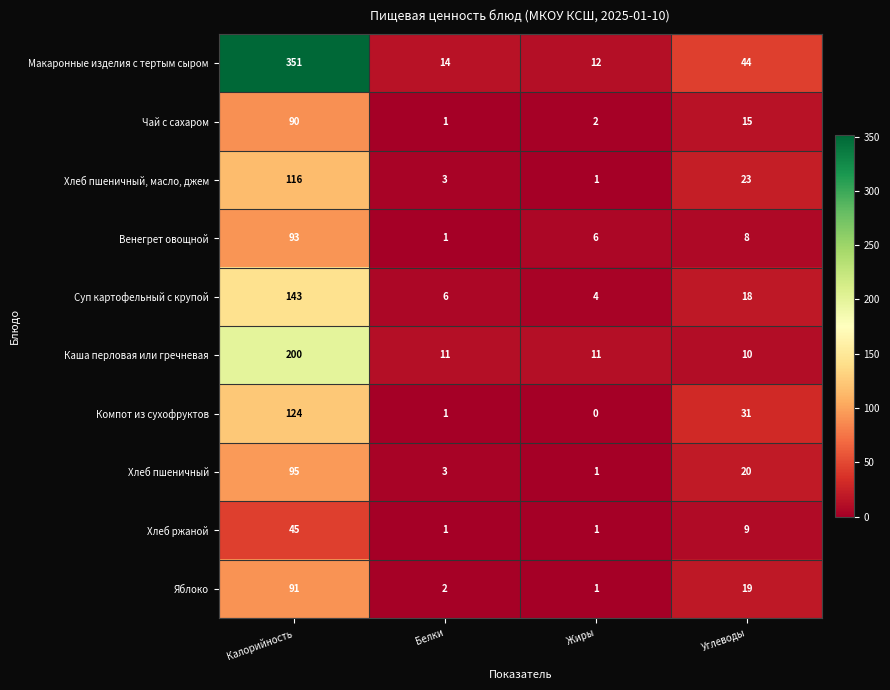

The value of Каша перловая или гречневая at Жиры is 11. True or false?

True